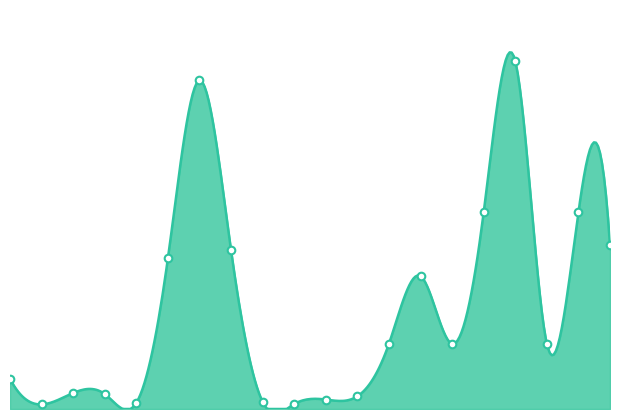

What is the change in value from SID Normalisasi to Peningkatan Sp.Kenawan?

+9215500000